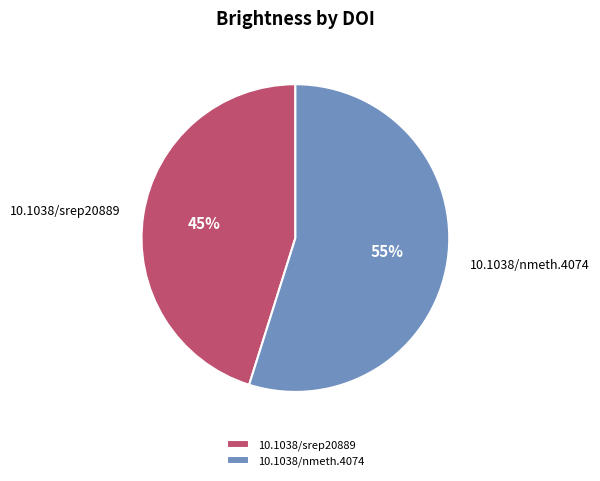

The 10.1038/nmeth.4074 slice represents 55% of the pie. True or false?

True